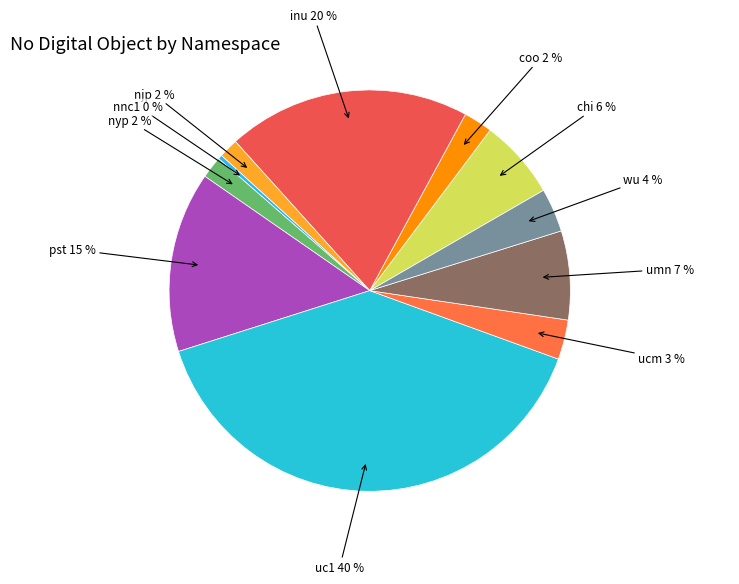

To the nearest percent, what portion does uc1 represent?

40%